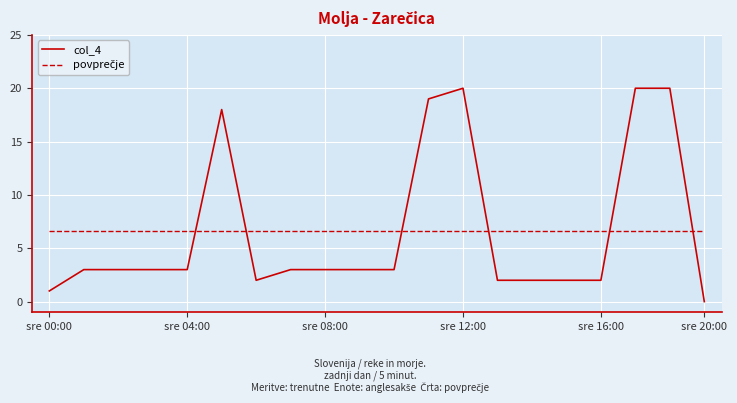

Which series has the widest spread of values?

col_4